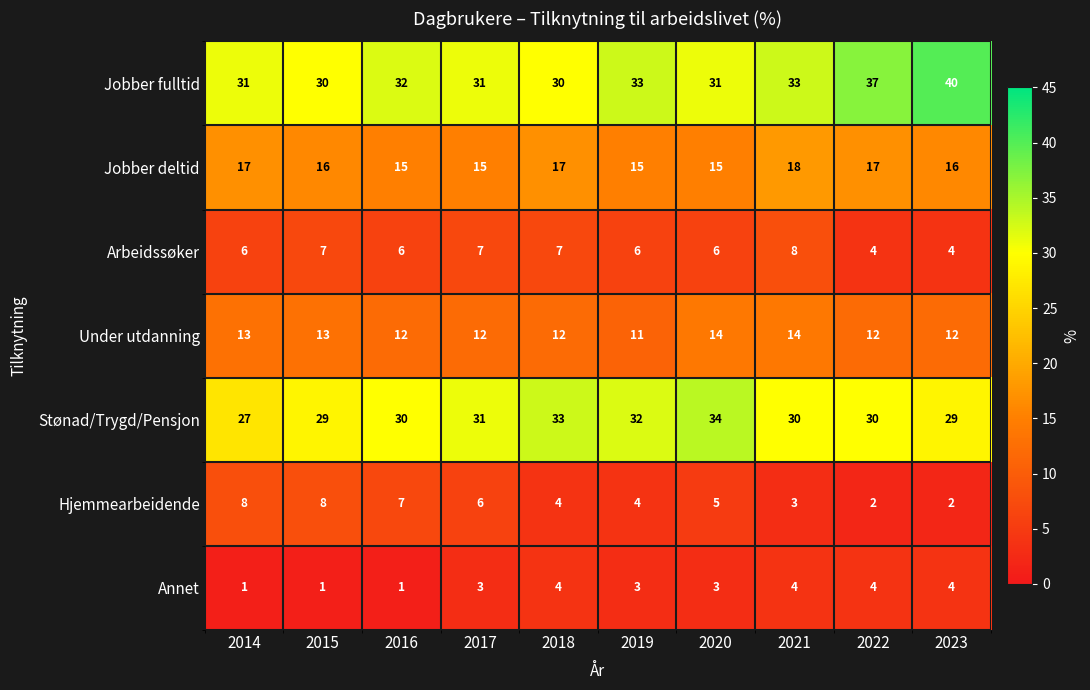

Which series has the widest spread of values?

Jobber fulltid